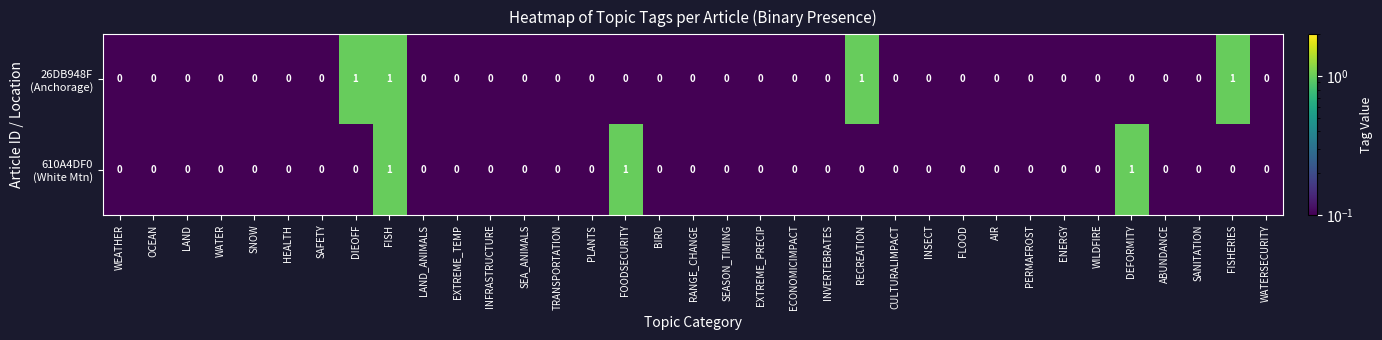

At which category is the sum across all series the highest?

FISH